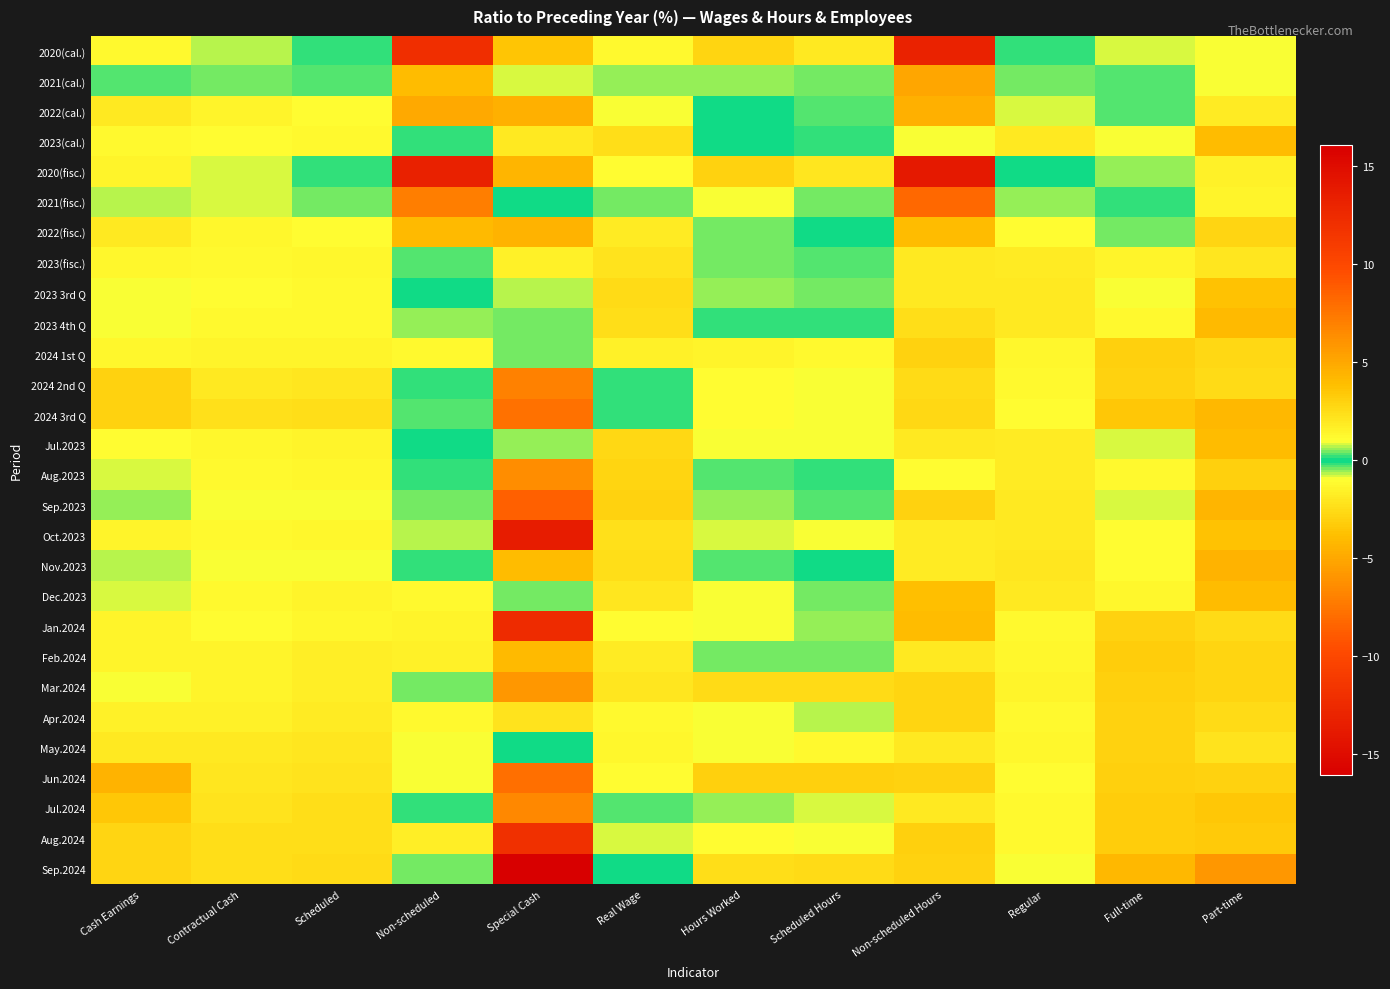

What is the maximum value shown in the chart?

16.1